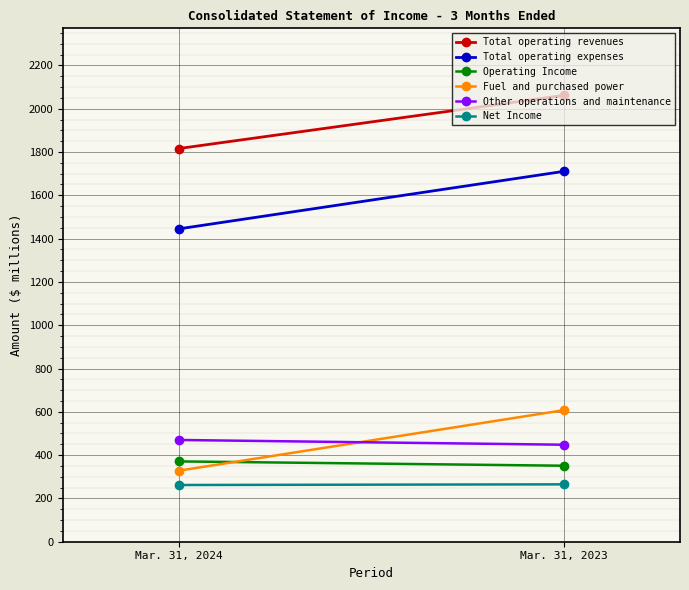

How many data points does each series have?

2